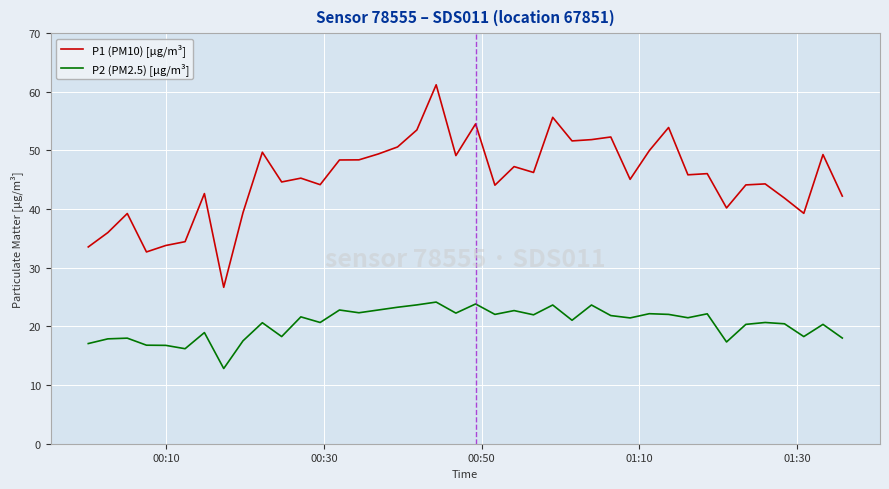

True or false: P2 (PM2.5) [µg/m³] and P1 (PM10) [µg/m³] intersect in this chart.

False